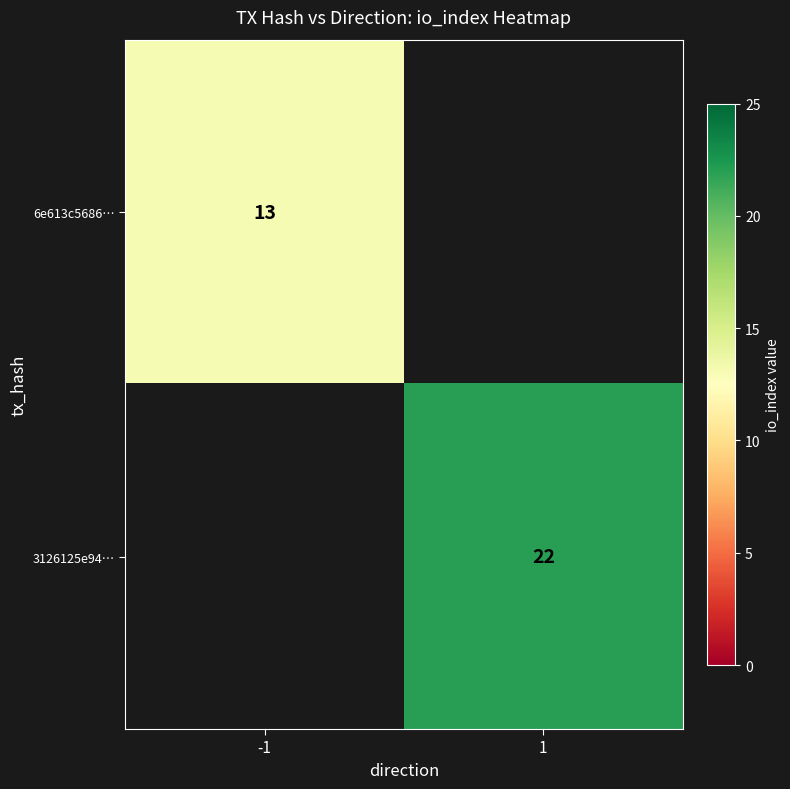

The value of 6e613c5686… at -1 is 13. True or false?

True